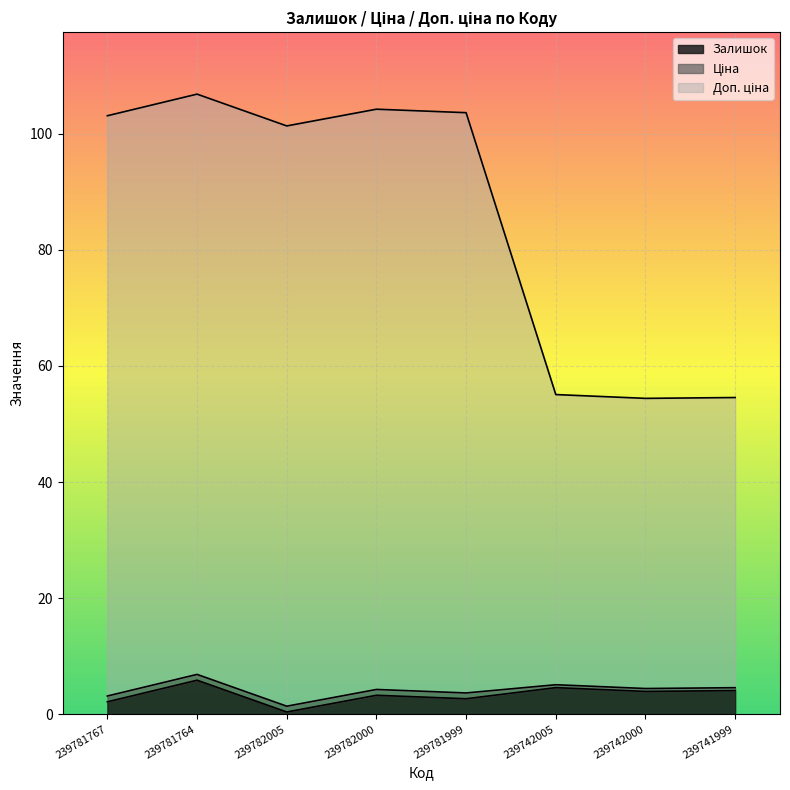

What is the total value across all series at 239781767?

103.1